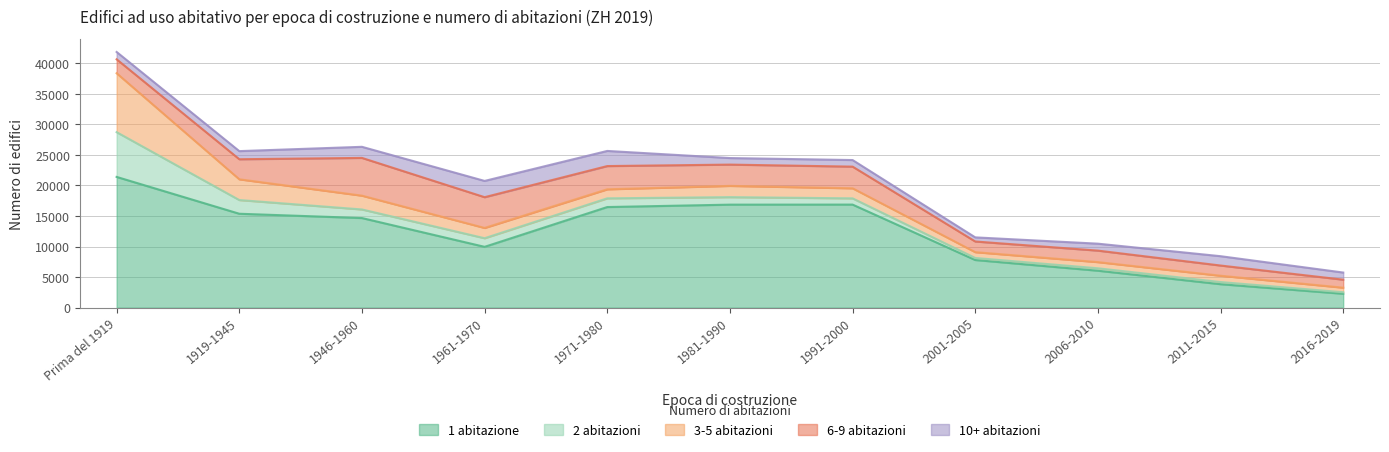

What is the difference between the 6-9 abitazioni values at 2001-2005 and 1971-1980?

2059